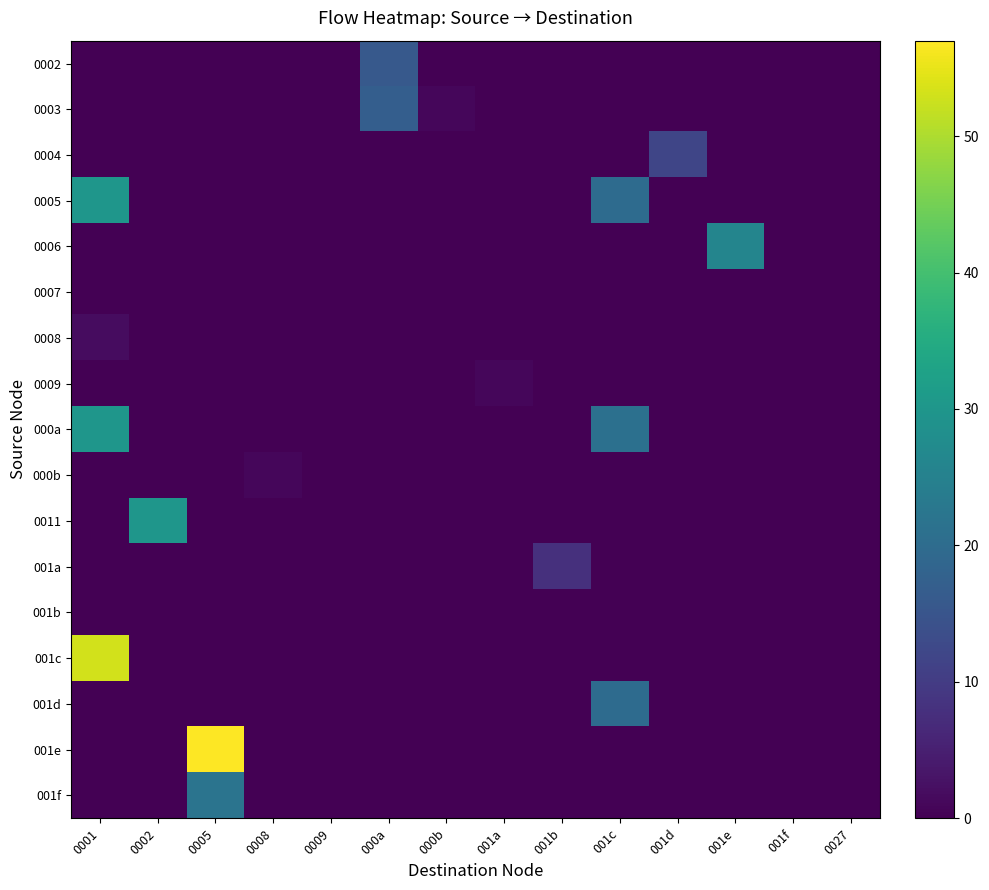

How many distinct data groups are displayed?

17